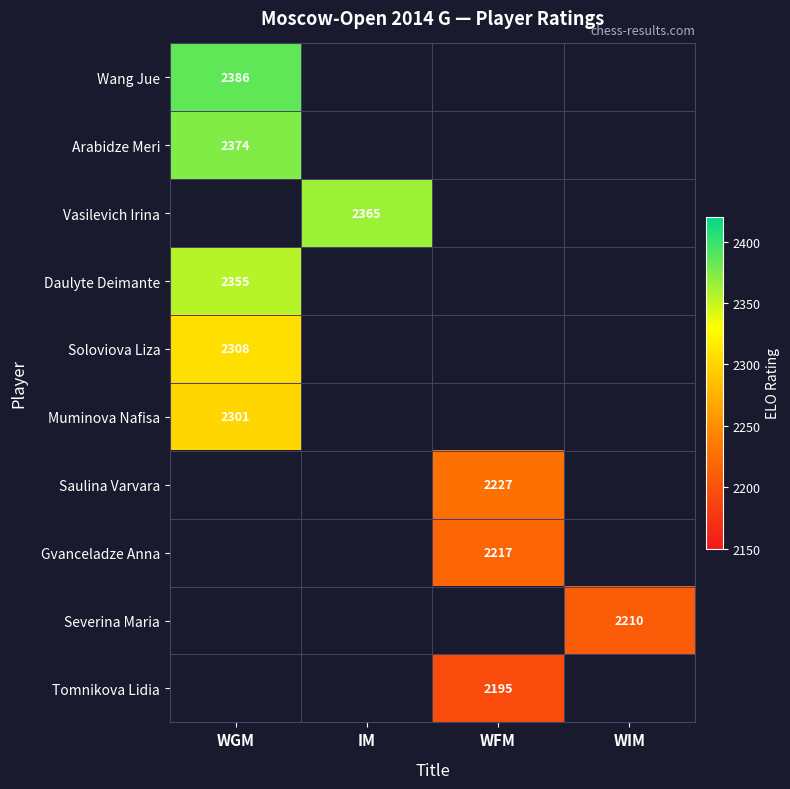

The Wang Jue series shows 1328 at WGM. True or false?

False